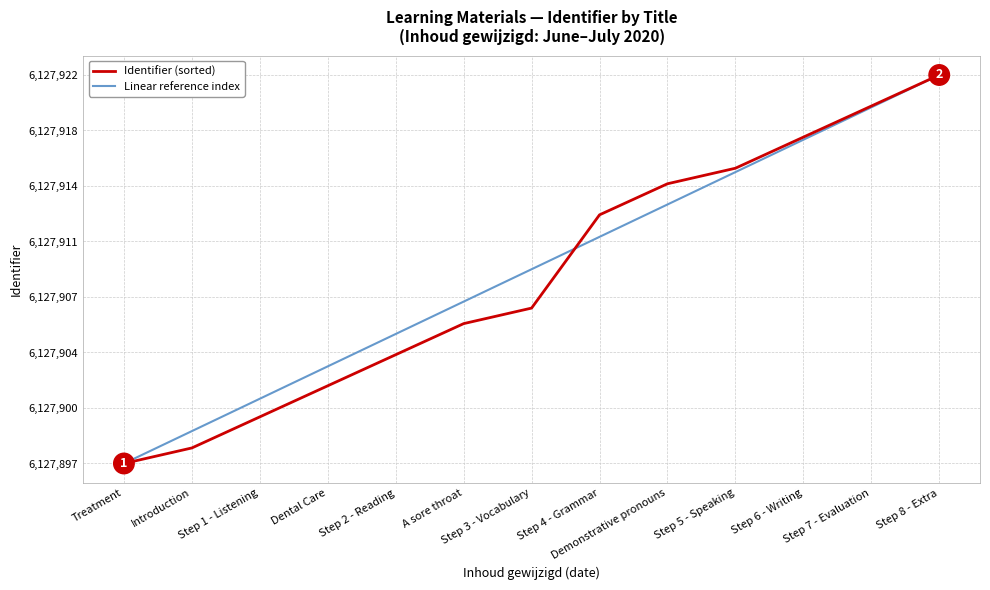

Reading left to right, what are all the values shown in this chart?

Identifier (sorted): Treatment=6127897.0	Introduction=6127898.0	Step 1 - Listening=6127900.0	Dental Care=6127902.0	Step 2 - Reading=6127904.0	A sore throat=6127906.0	Step 3 - Vocabulary=6127907.0	Step 4 - Grammar=6127913.0	Demonstrative pronouns=6127915.0	Step 5 - Speaking=6127916.0	Step 6 - Writing=6127918.0	Step 7 - Evaluation=6127920.0	Step 8 - Extra=6127922.0
Linear reference index: Treatment=6127897.0	Introduction=6127899.1	Step 1 - Listening=6127901.2	Dental Care=6127903.2	Step 2 - Reading=6127905.3	A sore throat=6127907.4	Step 3 - Vocabulary=6127909.5	Step 4 - Grammar=6127911.6	Demonstrative pronouns=6127913.7	Step 5 - Speaking=6127915.8	Step 6 - Writing=6127917.8	Step 7 - Evaluation=6127919.9	Step 8 - Extra=6127922.0